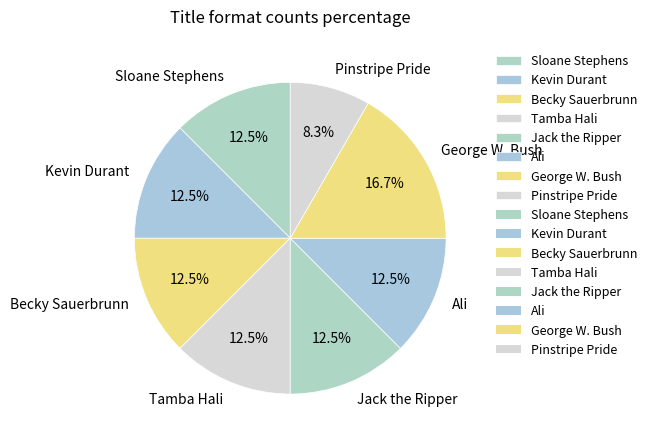

What is the smallest slice in the pie chart?

Pinstripe Pride